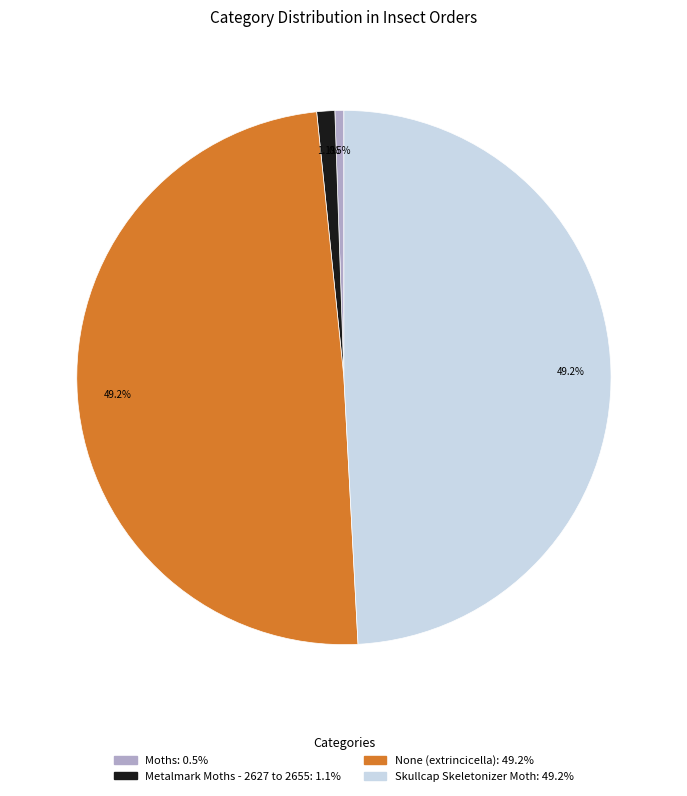

Is it true that None (extrincicella) is 49% of the pie?

True